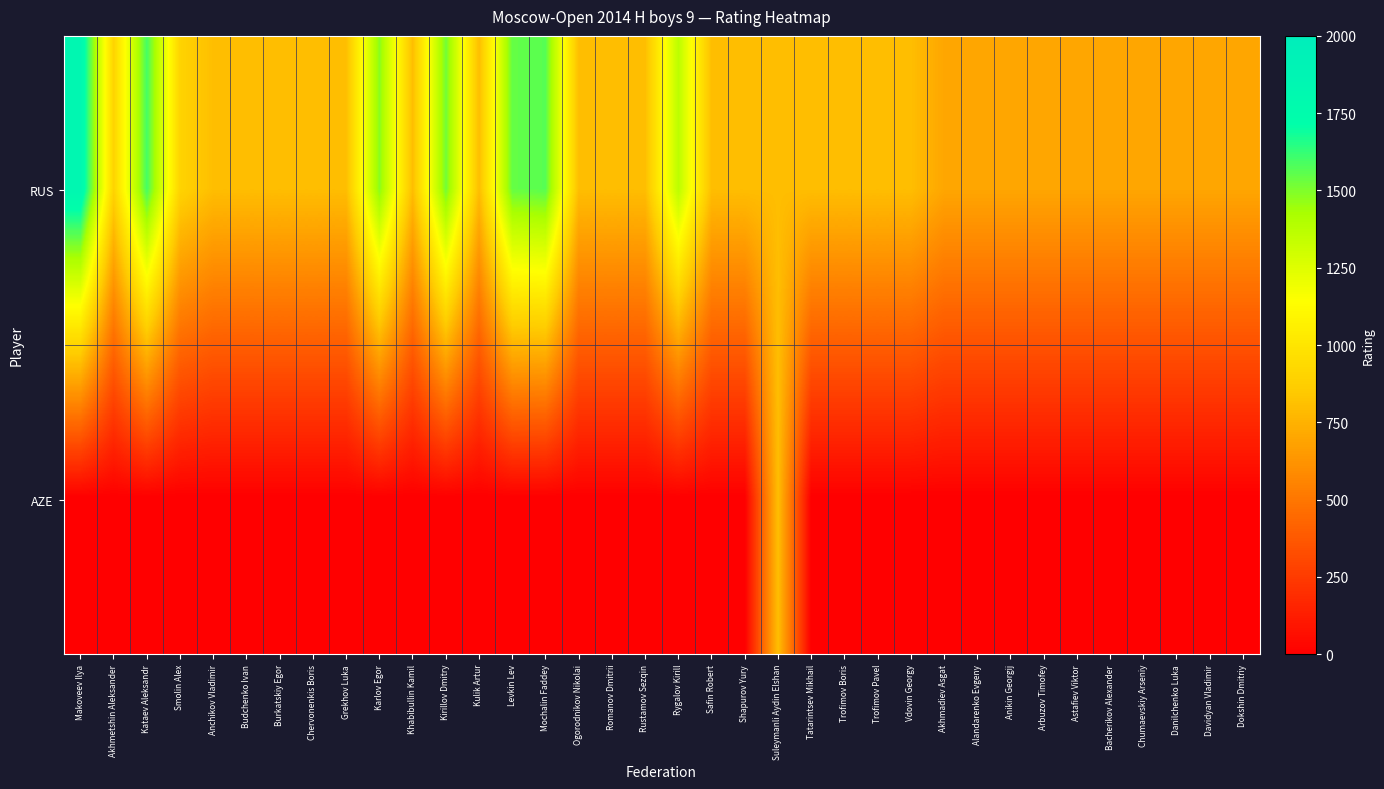

At which category does the chart reach its minimum across all series?

Makoveev Ilya